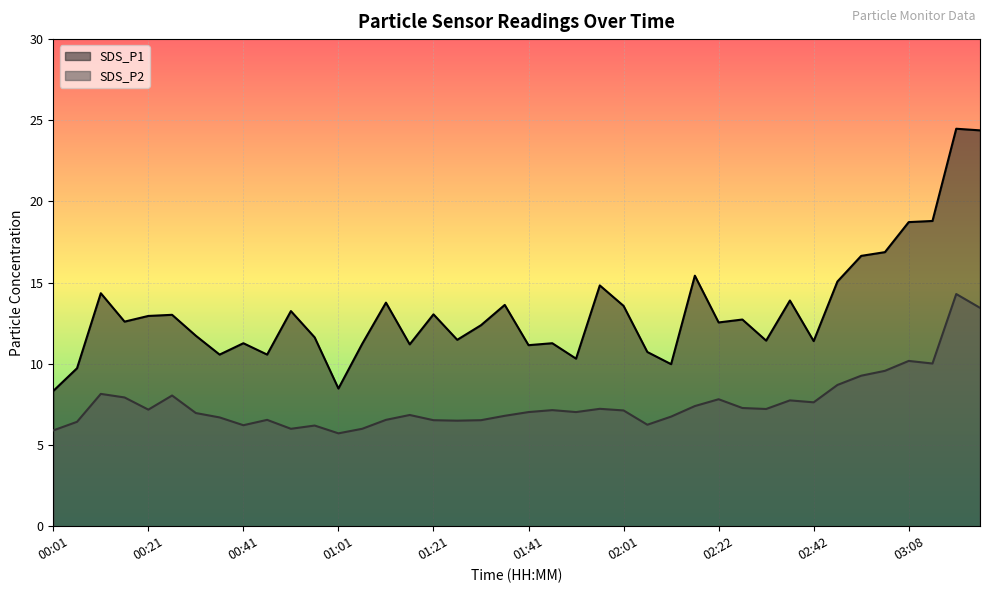

At how many categories does at least one series exceed 6?

40